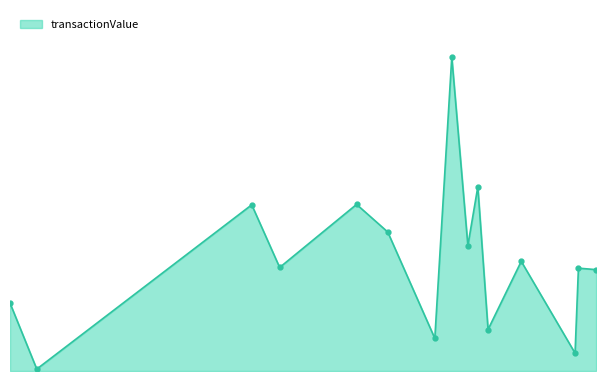

Reading right to left, transcribe all the data shown in this chart.

2019-07-26=60724	2019-03-27=61614	2019-03-04=10688	2018-03-01=65677	2017-07-17=24854	2017-05-08=110352	2017-03-01=75136	2016-11-11=188100	2016-07-18=19534	2015-08-31=83272	2015-01-30=99800	2013-08-22=62017	2013-02-12=99550	2009-02-03=1155	2008-08-04=40700